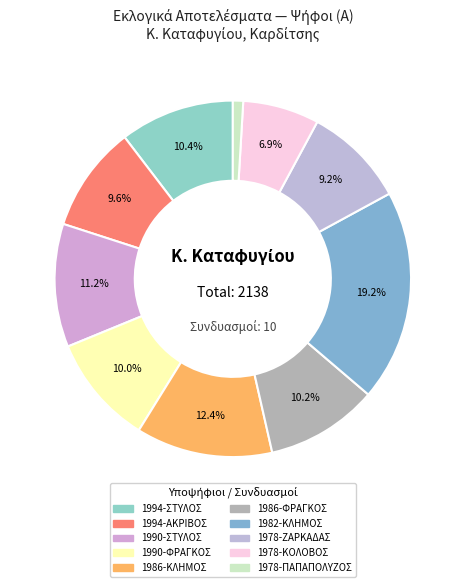

How many segments does this pie chart have?

10